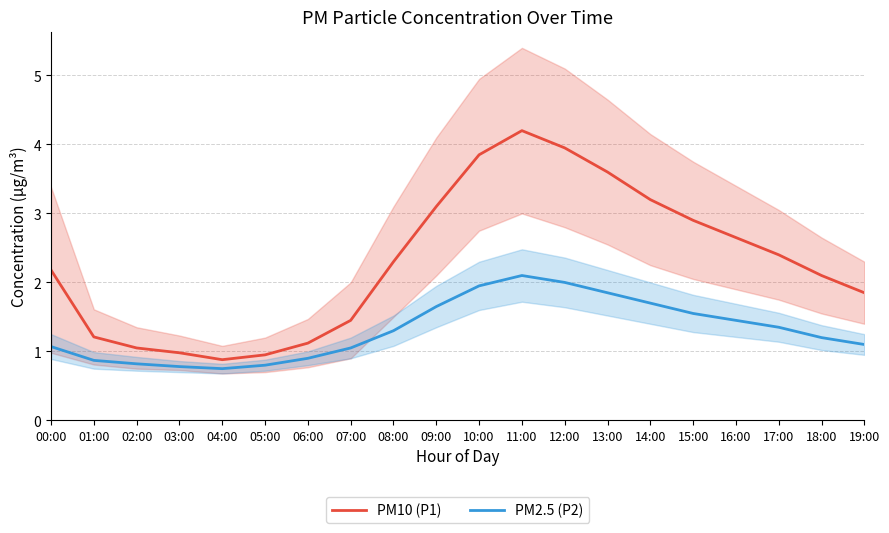

How many values in the PM10 (P1) series are below 2?

8